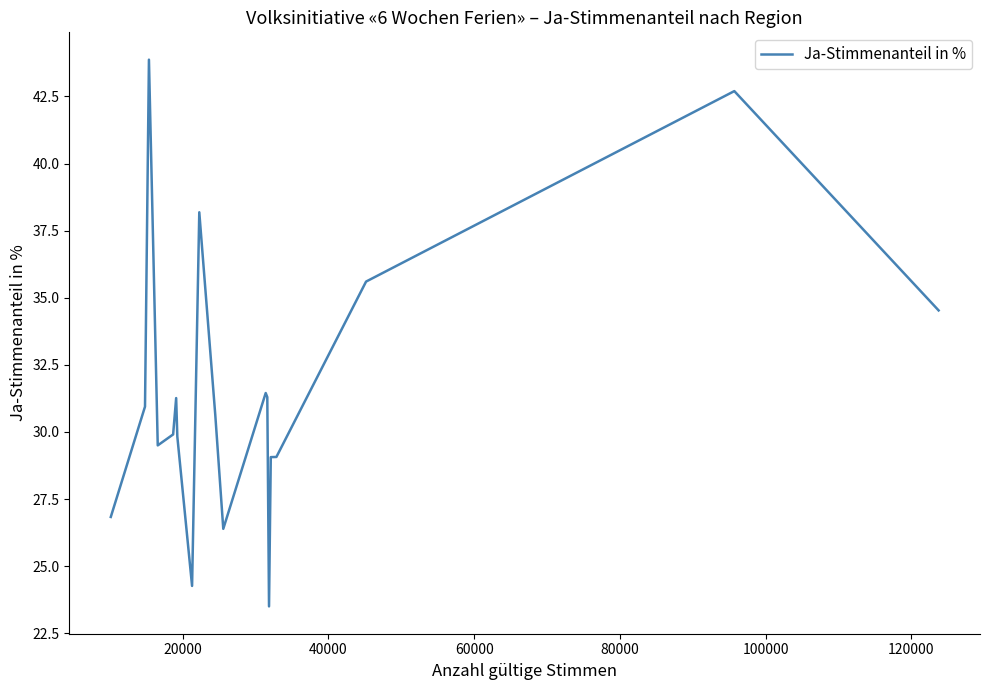

What is the minimum value shown in the chart?

23.5